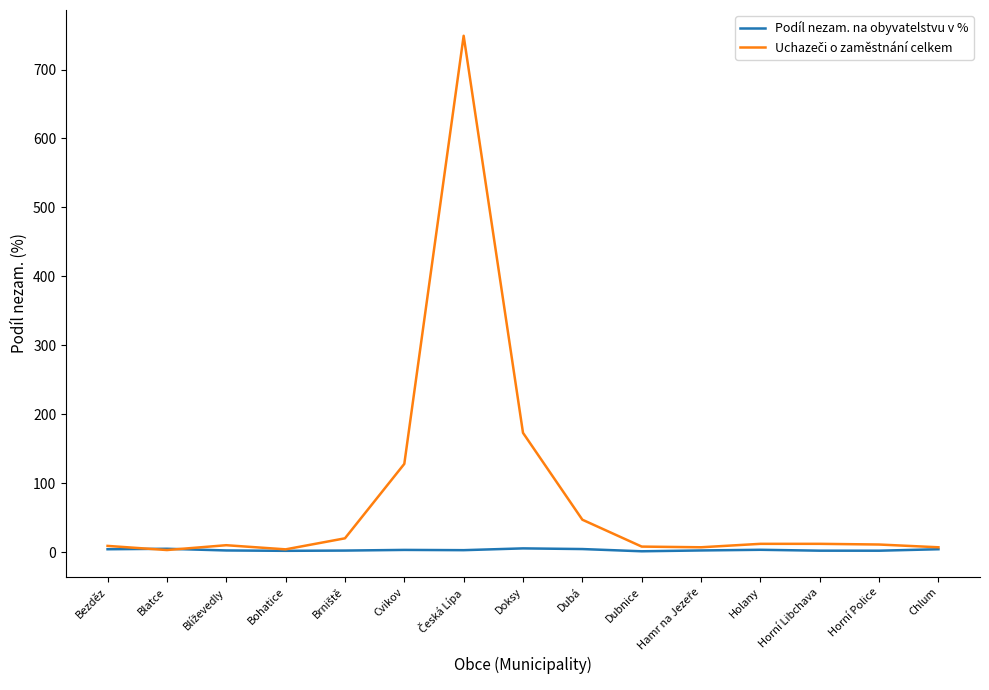

Reading right to left, extract all data points from this chart.

Podíl nezam. na obyvatelstvu v %: Chlum=4.2	Horní Police=2.0	Horní Libchava=2.1	Holany=3.4	Hamr na Jezeře=2.4	Dubnice=1.2	Dubá=4.4	Doksy=5.4	Česká Lípa=2.8	Cvikov=3.2	Brniště=2.2	Bohatice=1.9	Blíževedly=2.4	Blatce=4.8	Bezděz=4.1
Uchazeči o zaměstnání celkem: Chlum=7.0	Horní Police=11.0	Horní Libchava=12.0	Holany=12.0	Hamr na Jezeře=7.0	Dubnice=8.0	Dubá=47.0	Doksy=173.0	Česká Lípa=749.0	Cvikov=128.0	Brniště=20.0	Bohatice=4.0	Blíževedly=10.0	Blatce=3.0	Bezděz=9.0